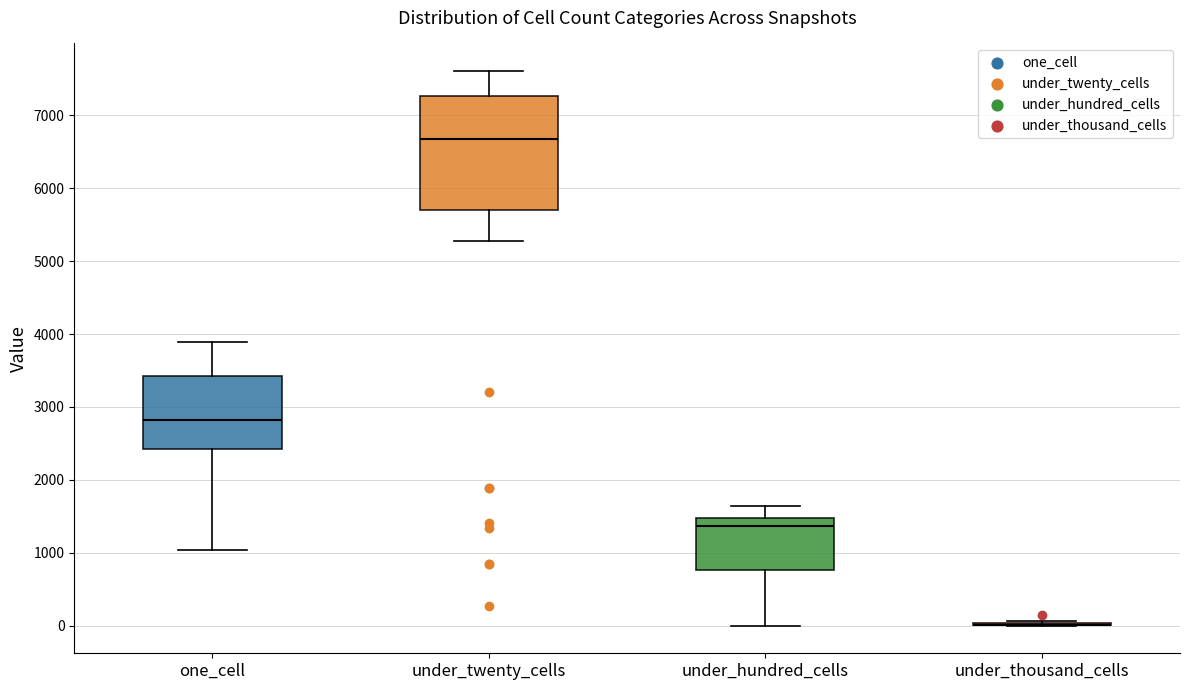

Where does the median line of the box for under_hundred_cells sit on the y-axis? The values are not printed on the chart, so give them approximately, as read against the axis.

1400